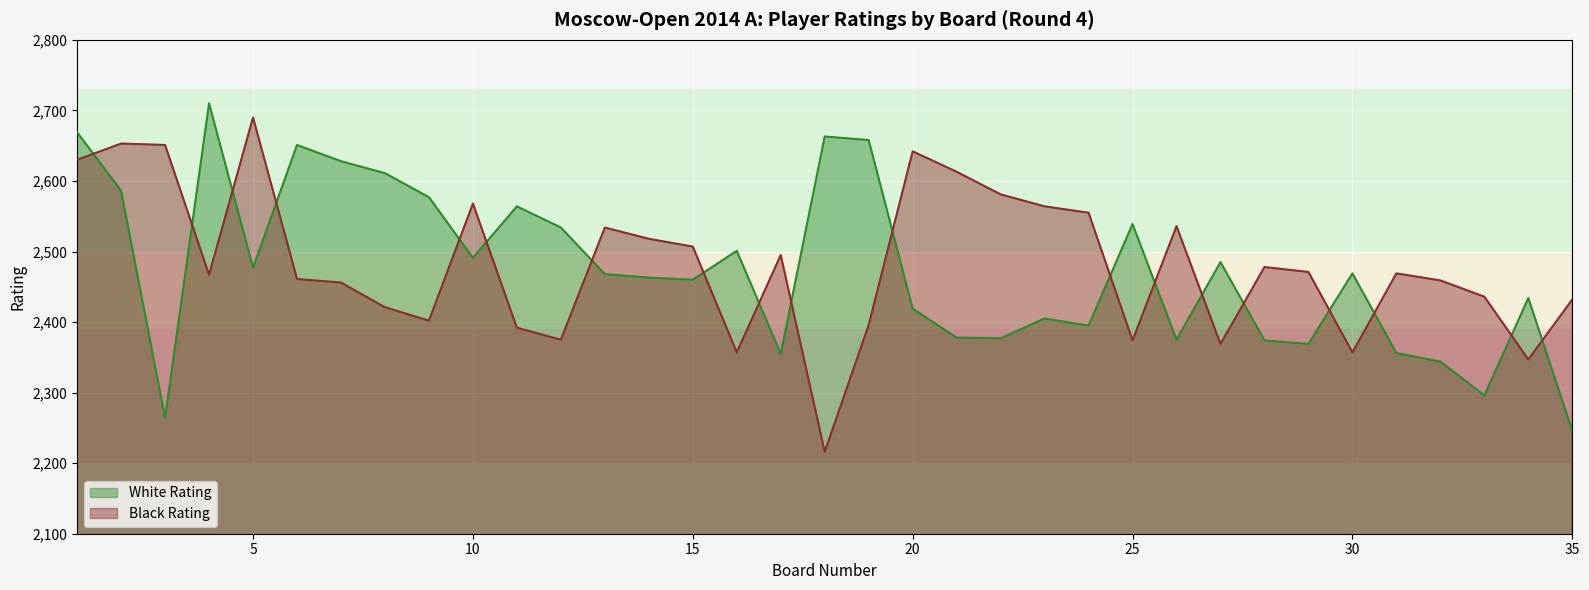

Is the value of Black Rating at 25 greater than the value of White Rating at 5?

No